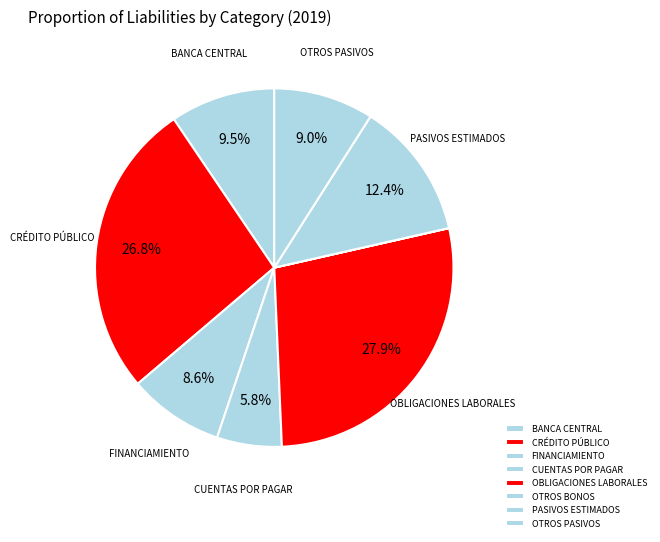

To the nearest percent, what percentage of the pie is OTROS PASIVOS?

9%